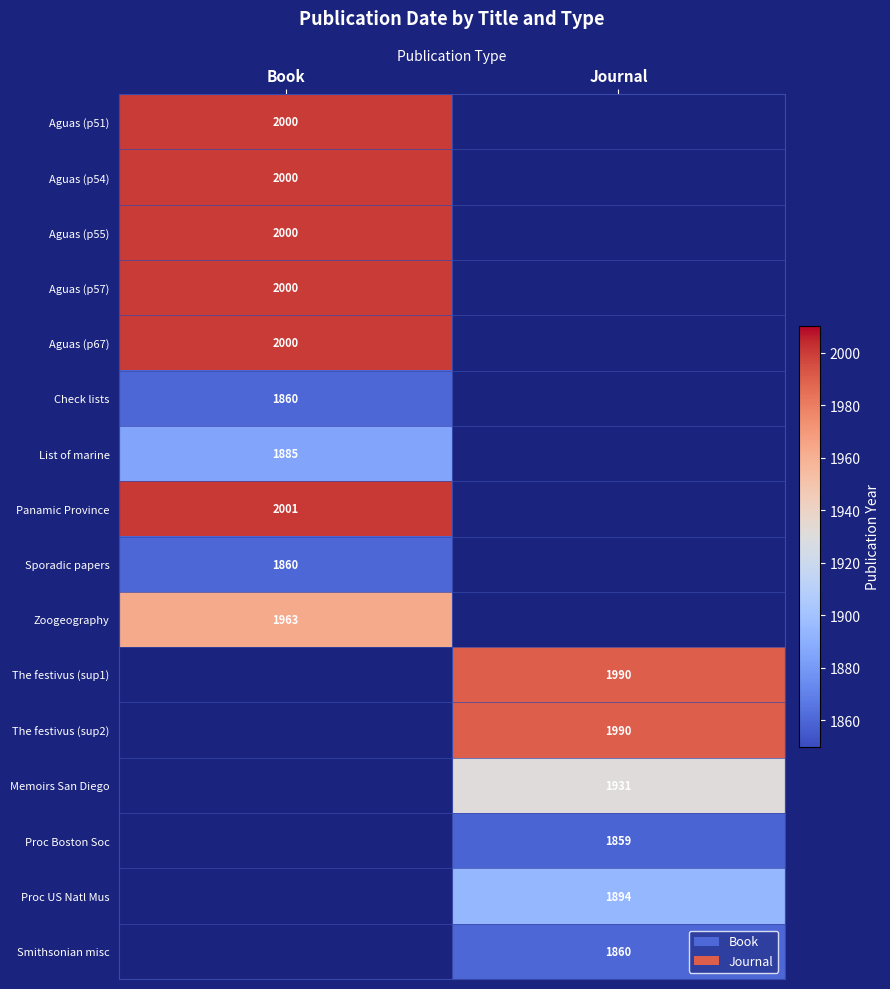

At which category does the chart reach its minimum across all series?

Journal